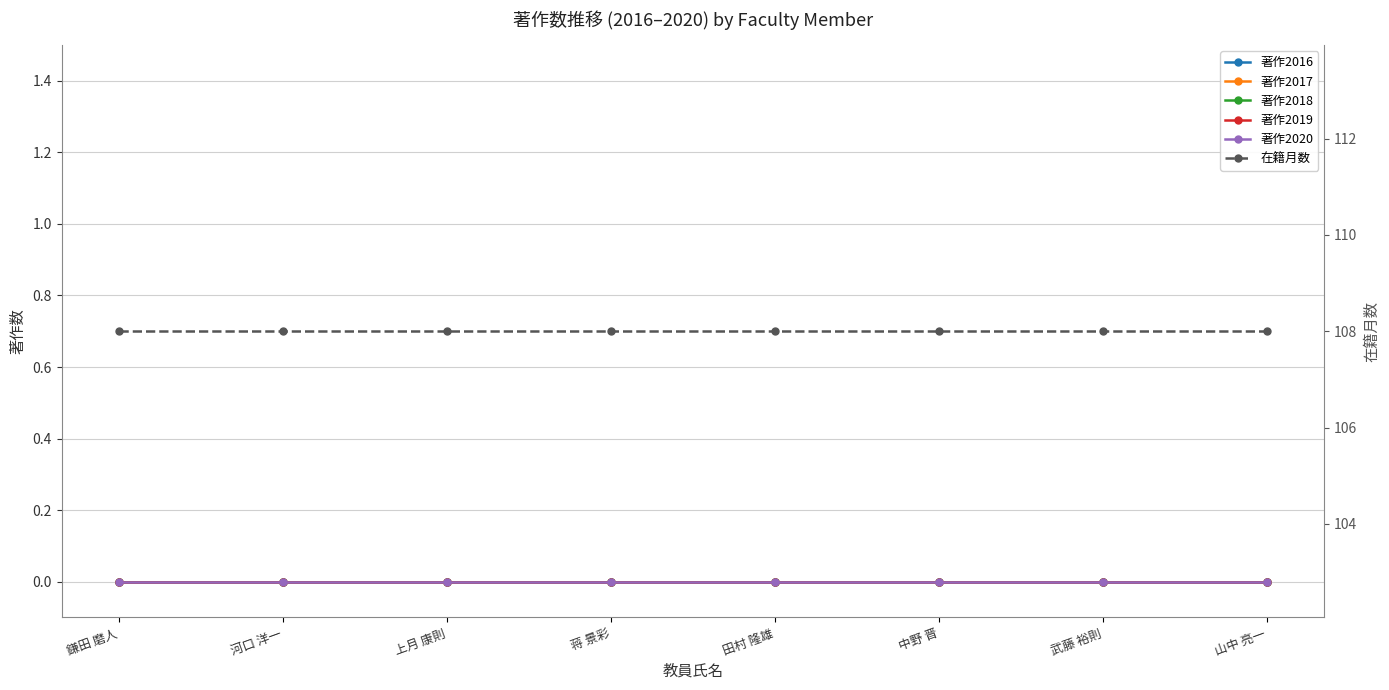

Is the value of 著作2019 at 山中 亮一 greater than the value of 著作2018 at 山中 亮一?

No